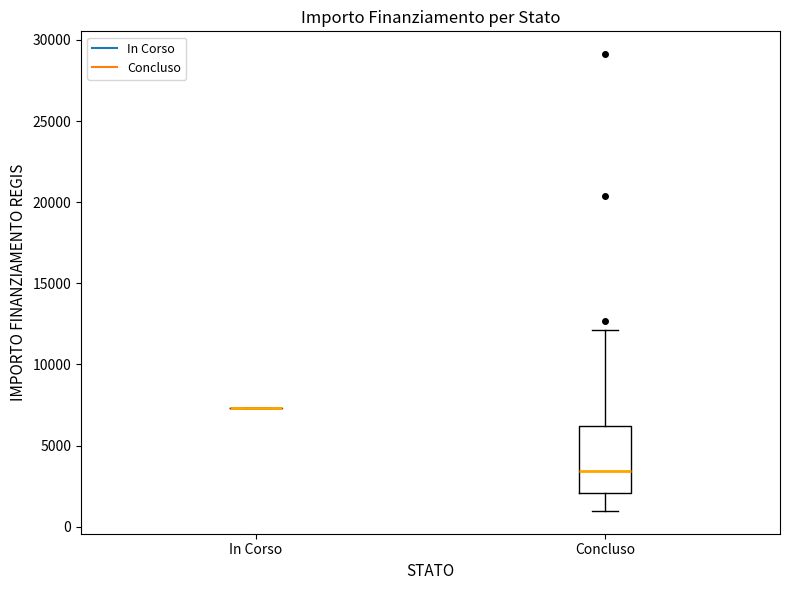

Reading left to right, transcribe this box plot: for each box, give where its median line is, the range the box spans, and where its two whiskers end, as read against the y-axis. The values are not printed on the chart, so give them approximately, as read against the axis.

In Corso: box collapsed to a line at 7500, whiskers 7500 to 7500
Concluso: median 3500, box 2000 to 6000, whiskers 1000 to 12000